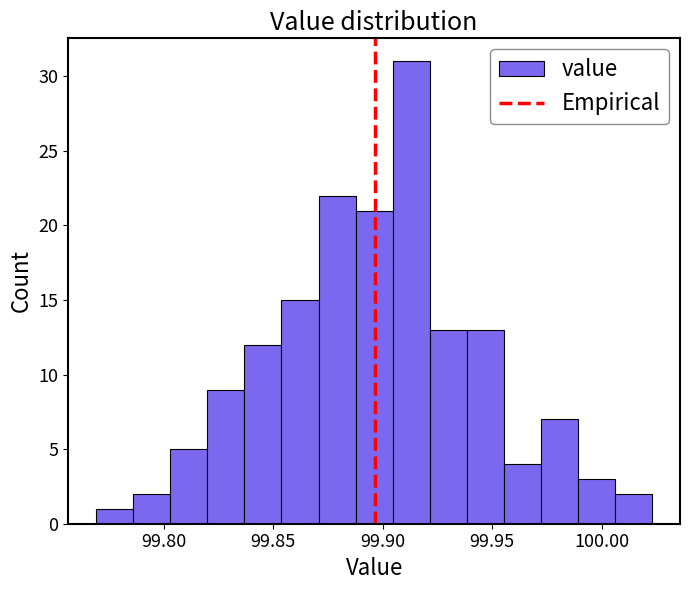

Around what value on the x-axis is the tallest bar? Give the approximate position of its centre, as read against the axis.

99.915